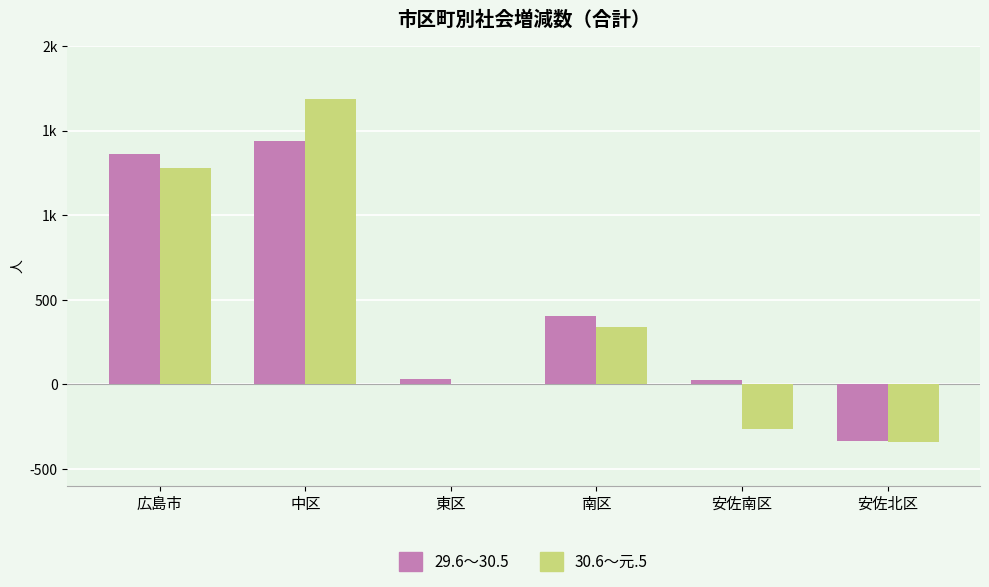

What is the sum of all 30.6～元.5 values?

2698